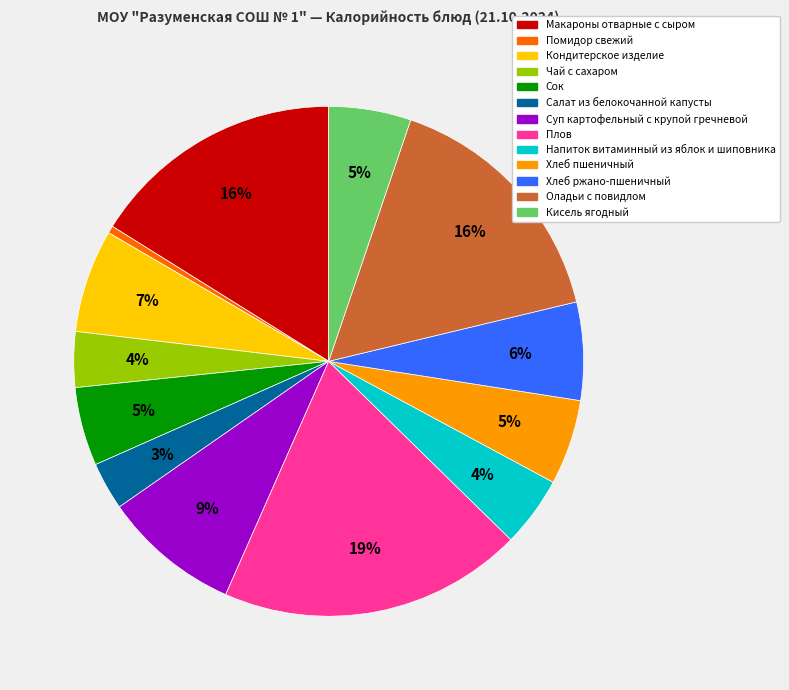

True or false: Суп картофельный с крупой гречневой accounts for 9% of the total.

True